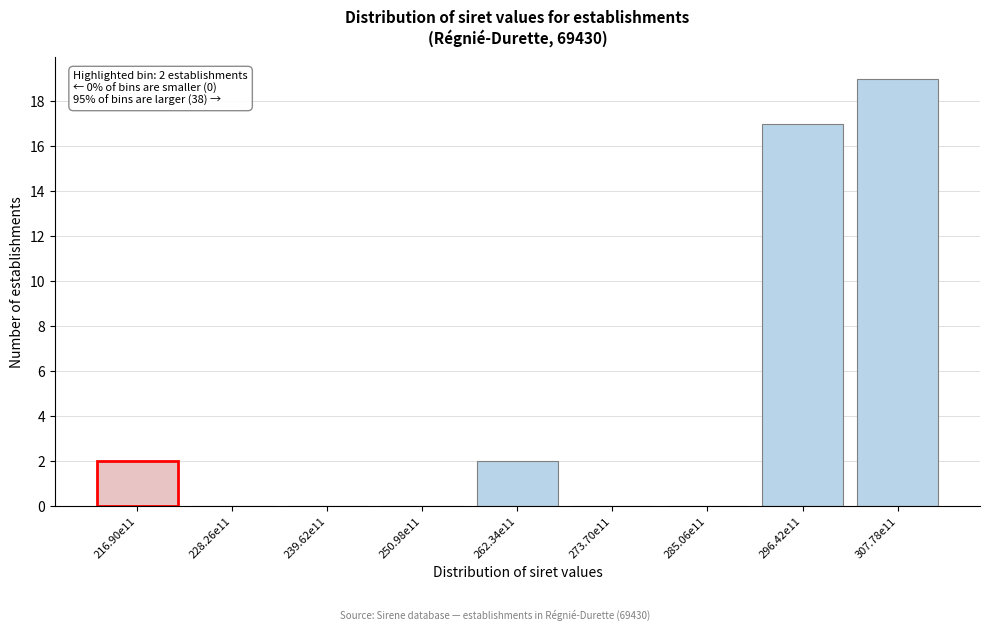

Reading left to right, what are all the values shown in this chart?

216.90e11=2	228.26e11=0	239.62e11=0	250.98e11=0	262.34e11=2	273.70e11=0	285.06e11=0	296.42e11=17	307.78e11=19